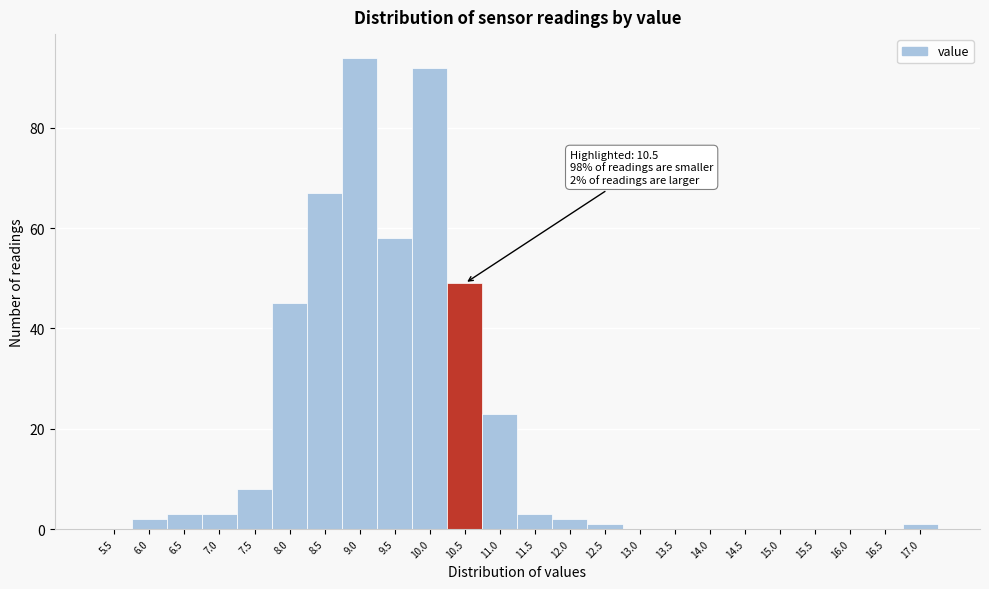

Reading left to right, list all the values displayed in this chart.

5.5=0	6.0=2	6.5=3	7.0=3	7.5=8	8.0=45	8.5=67	9.0=94	9.5=58	10.0=92	10.5=49	11.0=23	11.5=3	12.0=2	12.5=1	13.0=0	13.5=0	14.0=0	14.5=0	15.0=0	15.5=0	16.0=0	16.5=0	17.0=1